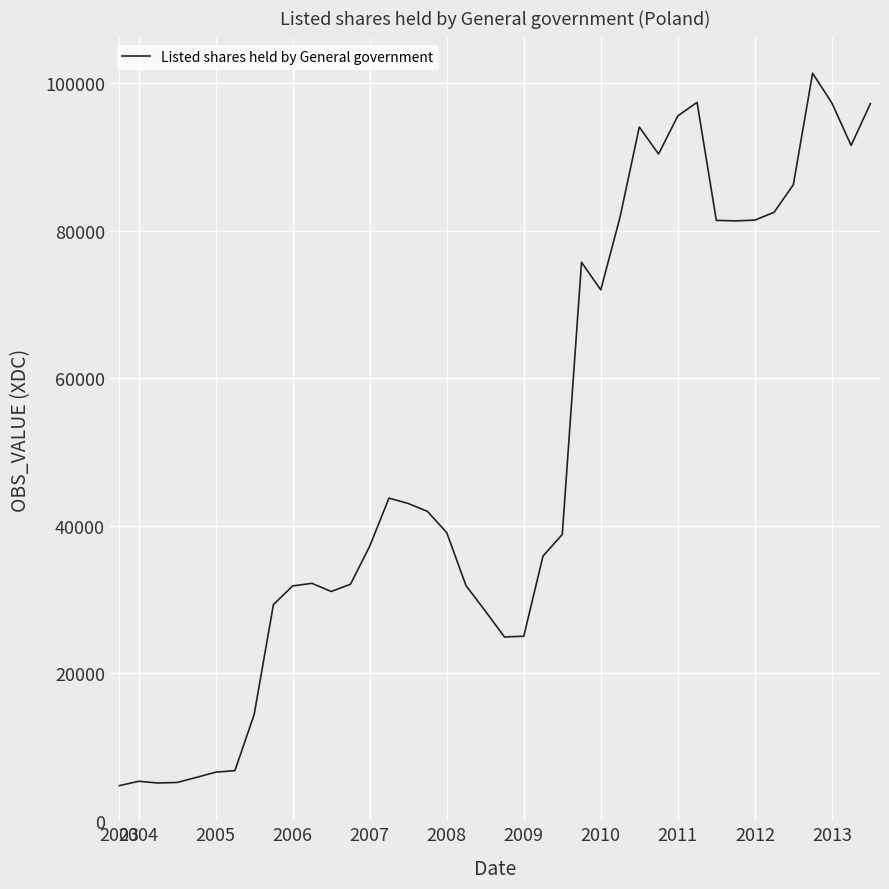

What is the minimum value shown in the chart?

4798.9